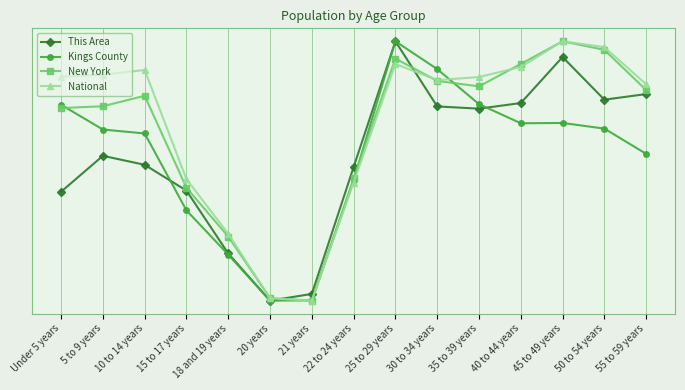

List the series in order of their peak value, lowest first.

This Area, Kings County, New York, National